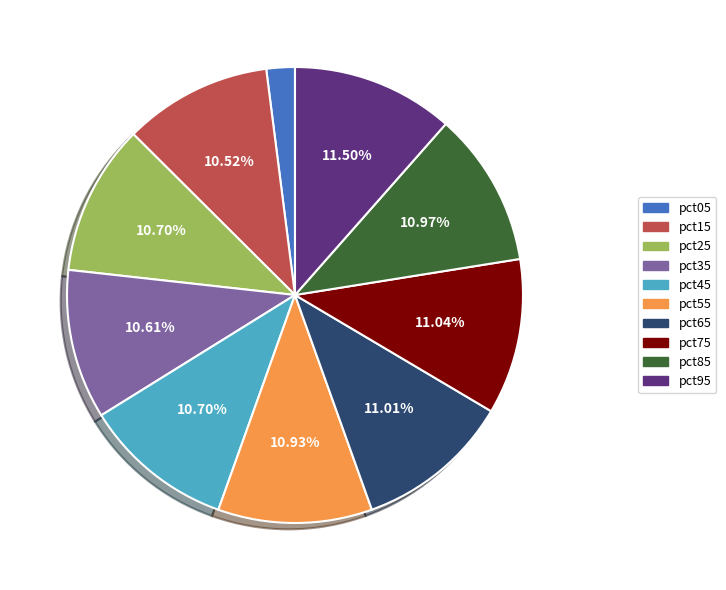

What portion of the pie excludes pct95?

88.5%